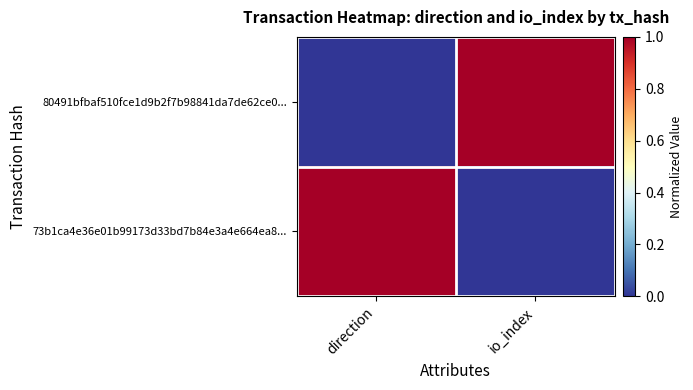

Reading left to right, transcribe all the data shown in this chart.

80491bfbaf510fce1d9b2f7b98841da7de62ce0...: direction=0	io_index=1
73b1ca4e36e01b99173d33bd7b84e3a4e664ea8...: direction=1	io_index=0